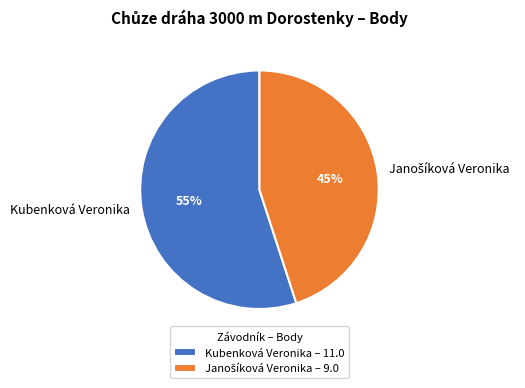

To the nearest percent, what portion does Kubenková Veronika represent?

55%